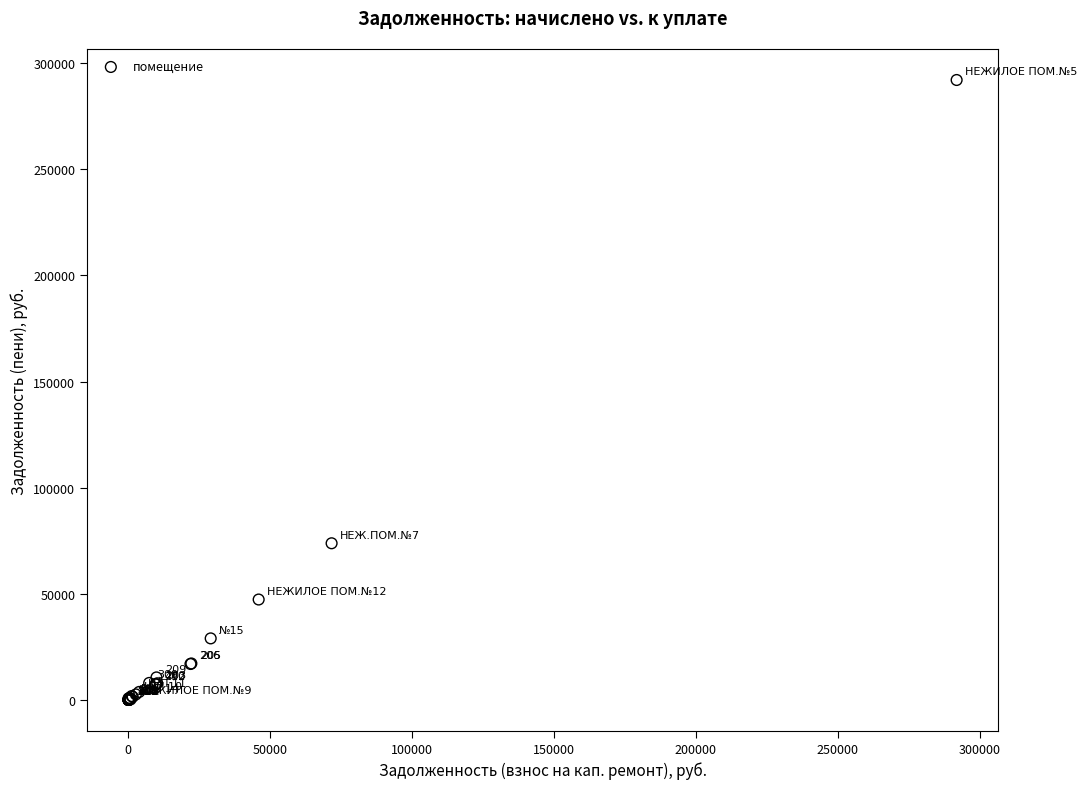

What Y value in the scatter plot is closest to 146060?

73928.6